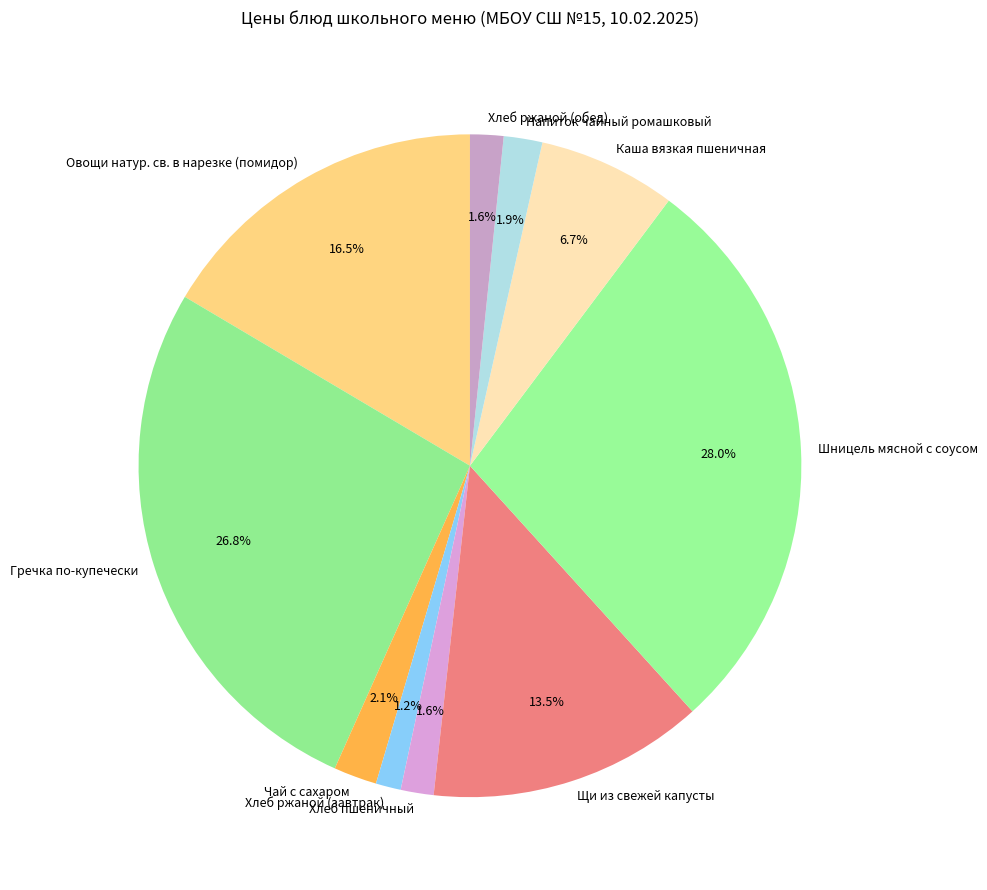

Which slice is the largest?

Шницель мясной с соусом